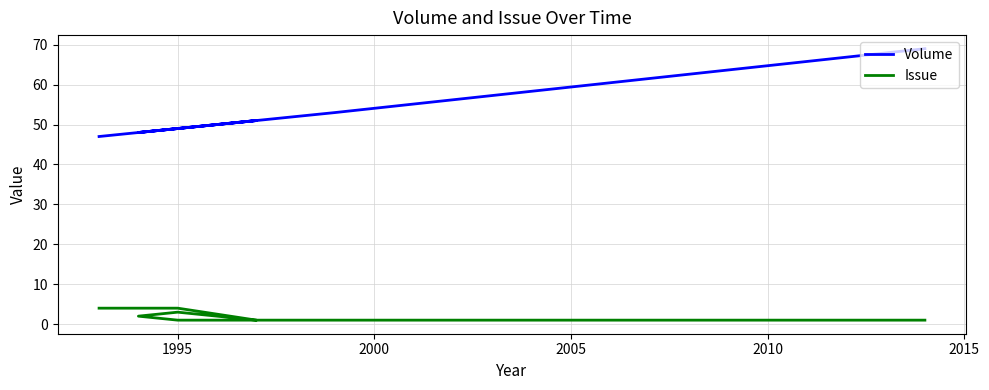

How many lines are shown in the chart?

2